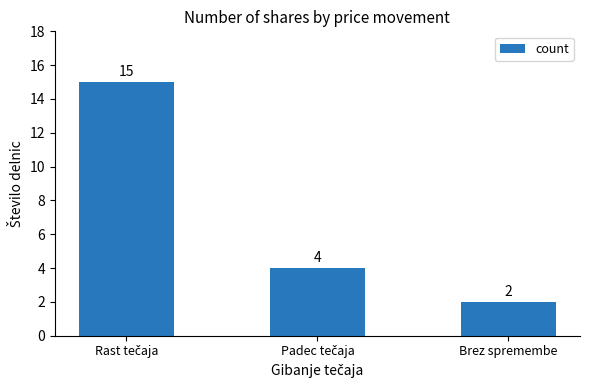

Count the values in the range 2 to 15.

3